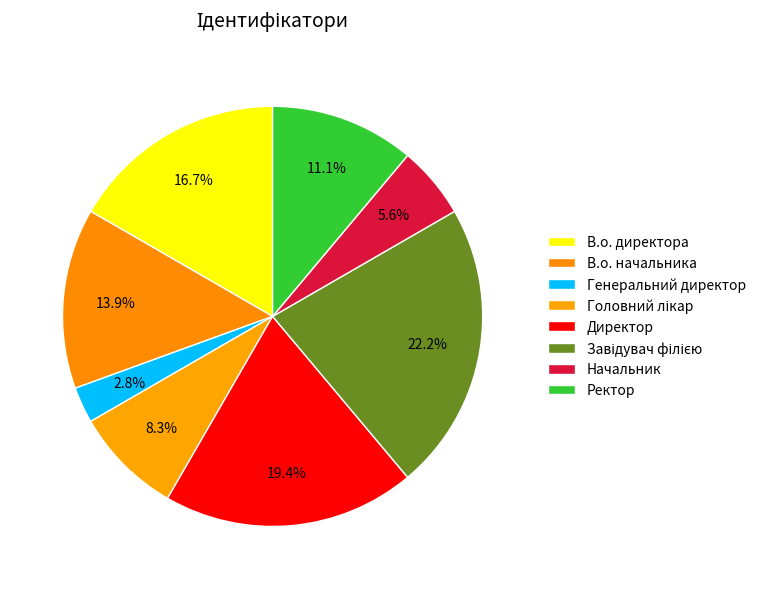

Which slice is the smallest?

Генеральний директор